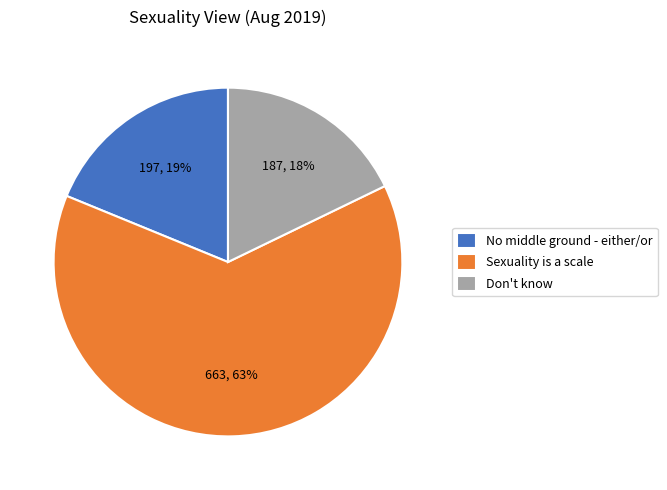

To the nearest percent, what is the average slice percentage?

33%